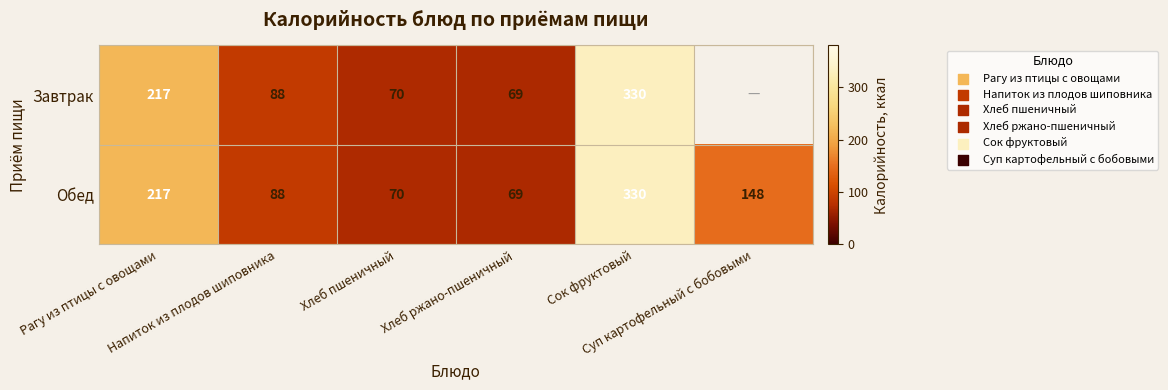

What is the sum of all Обед values?

922